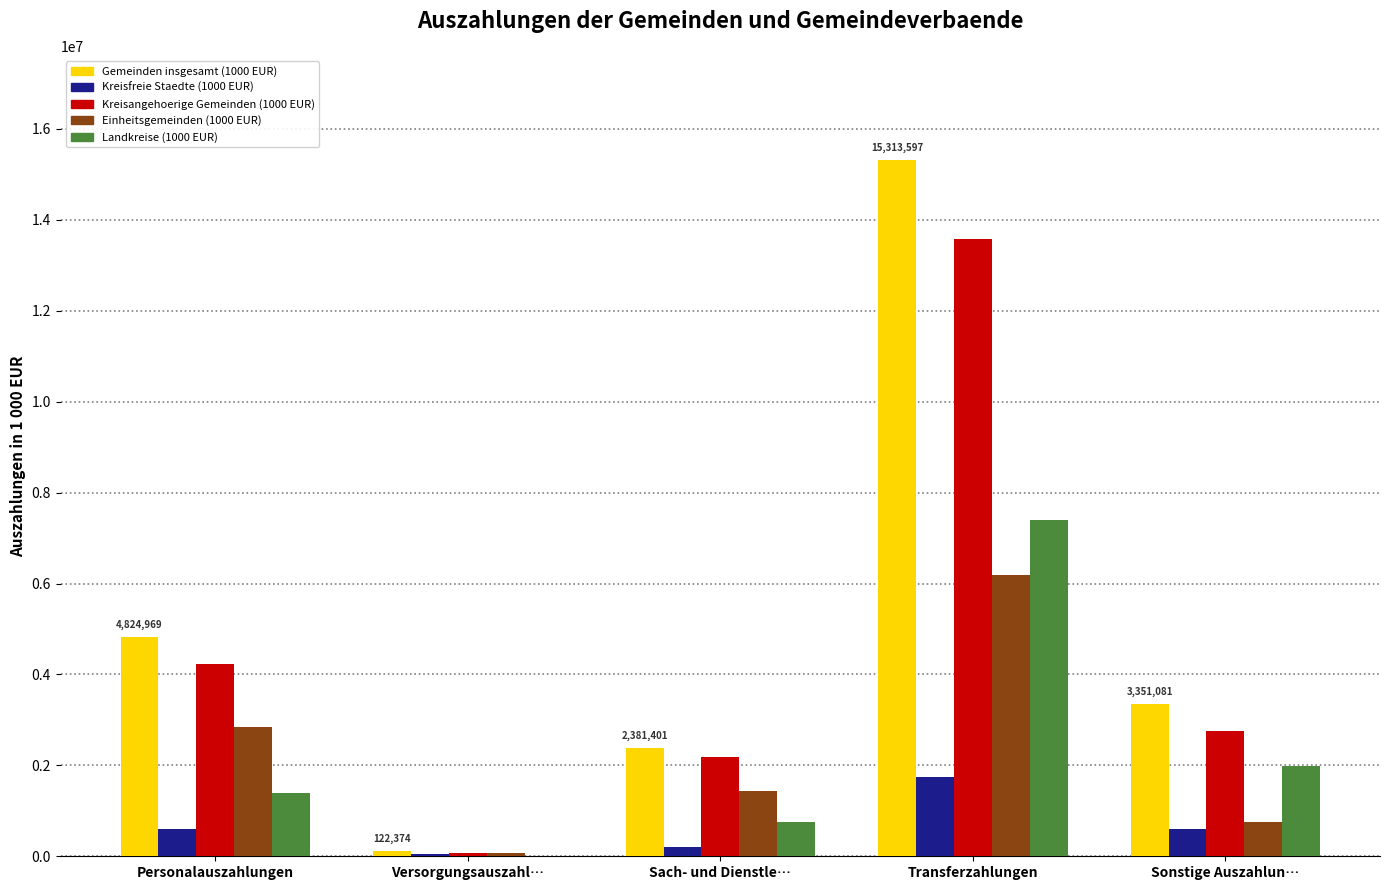

Which series has the largest total across all categories?

Gemeinden insgesamt (1000 EUR)